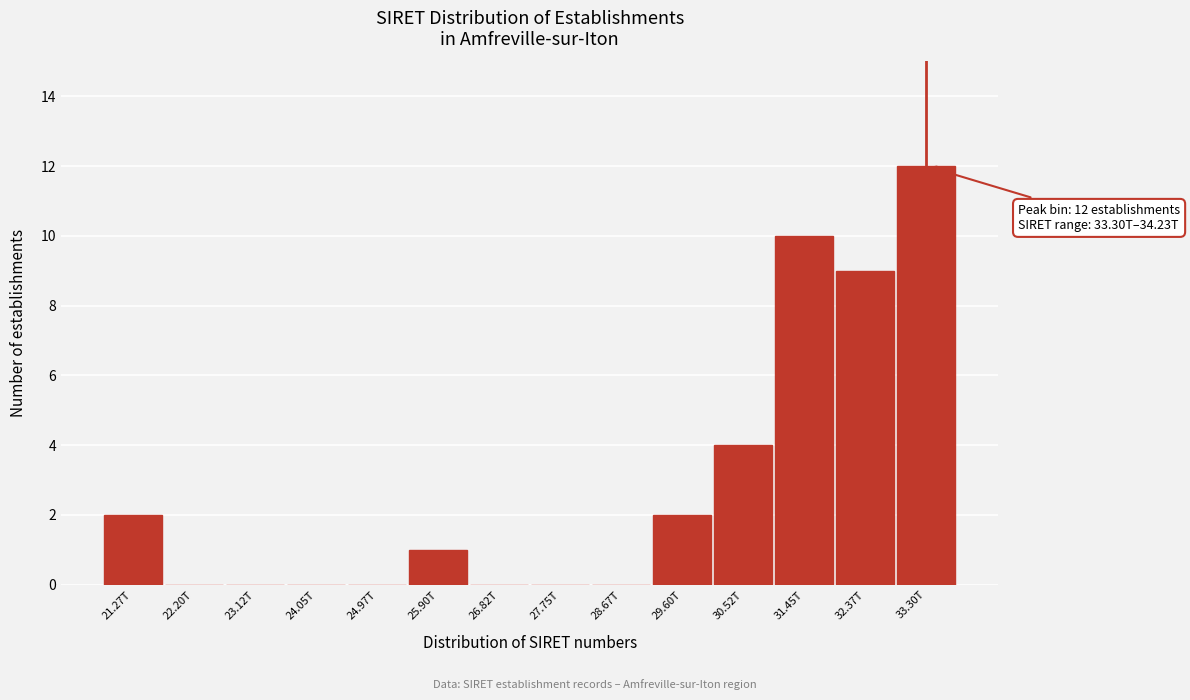

Where is the data nearest to the value 6?

30.52T